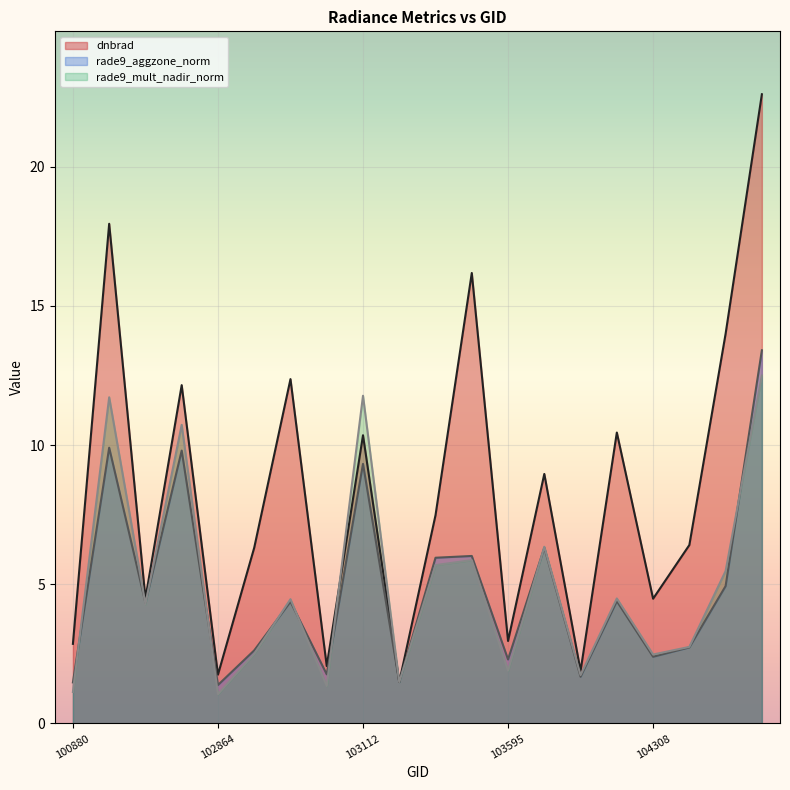

How many interior local peaks does the dnbrad series have?

7